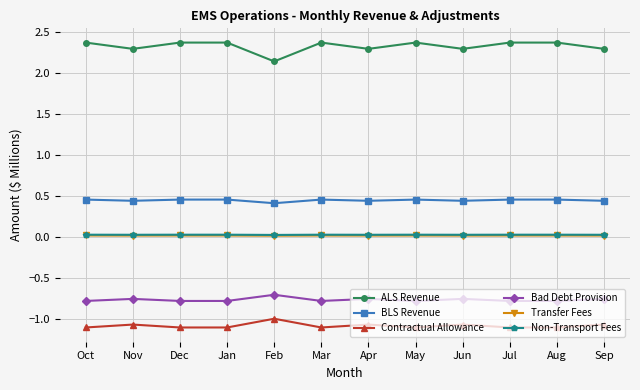

At which category does ALS Revenue reach its first local valley?

Nov